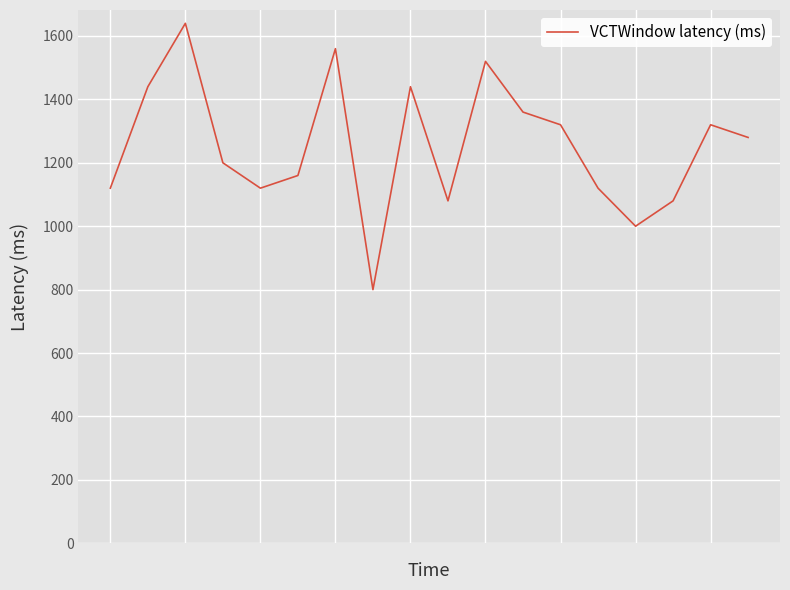

Reading left to right, transcribe all the data shown in this chart.

1120	1440	1640	1200	1120	1160	1560	800	1440	1080	1520	1360	1320	1120	1000	1080	1320	1280